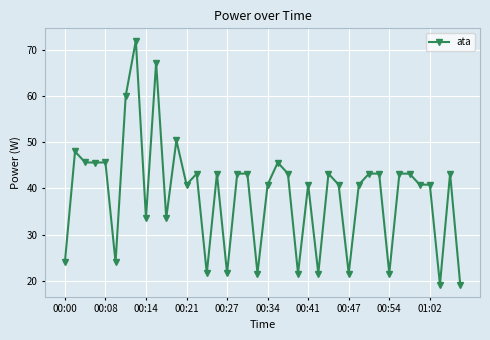

What is the difference between the maximum and minimum values?

52.8